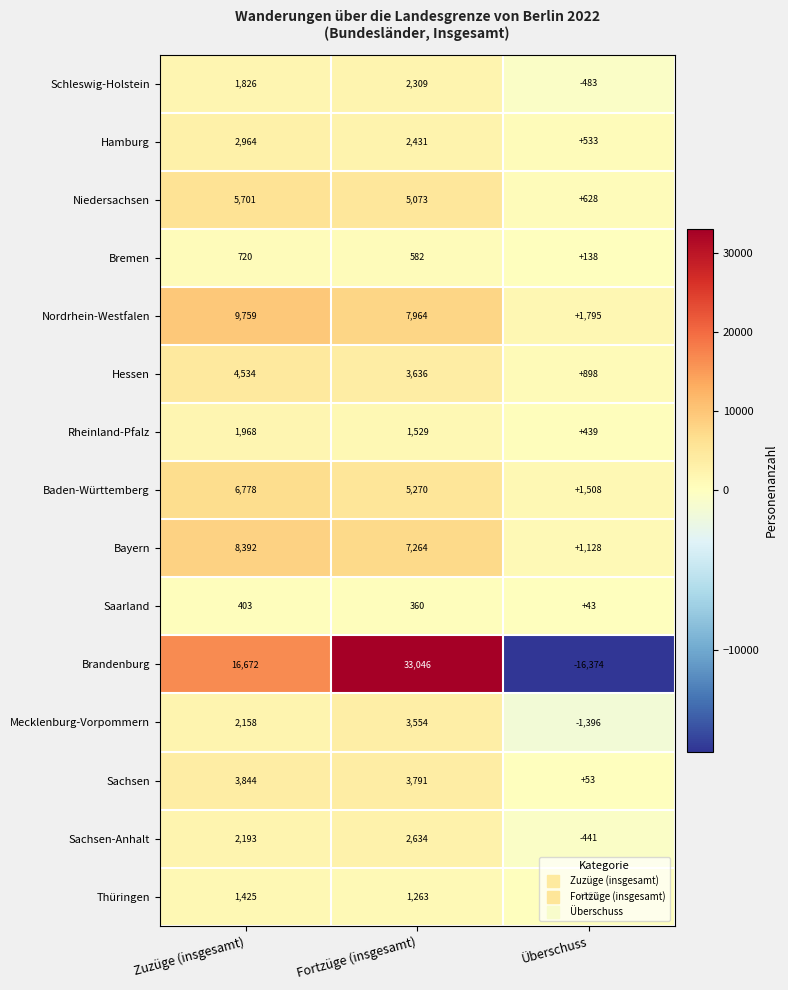

Where is Bayern nearest to the value 4760?

Fortzüge (insgesamt)